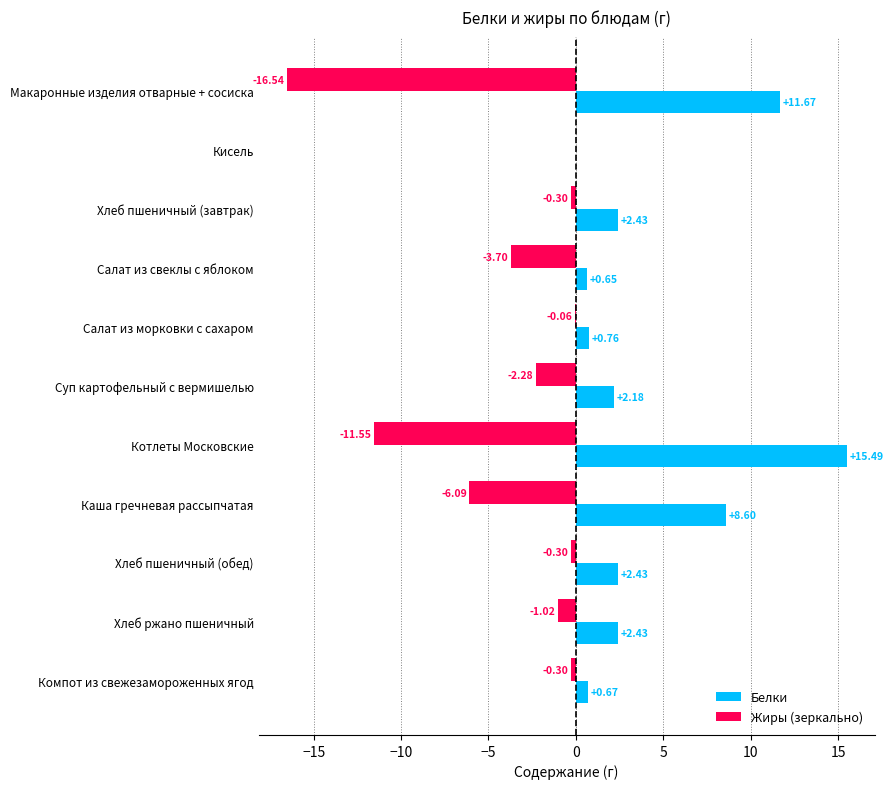

What is the sum of the Жиры (зеркально) values at Макаронные изделия отварные + сосиска and Хлеб пшеничный (обед)?

-16.8